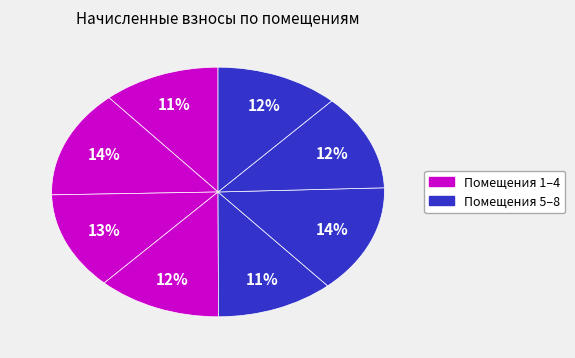

How many slices are in this pie chart?

8